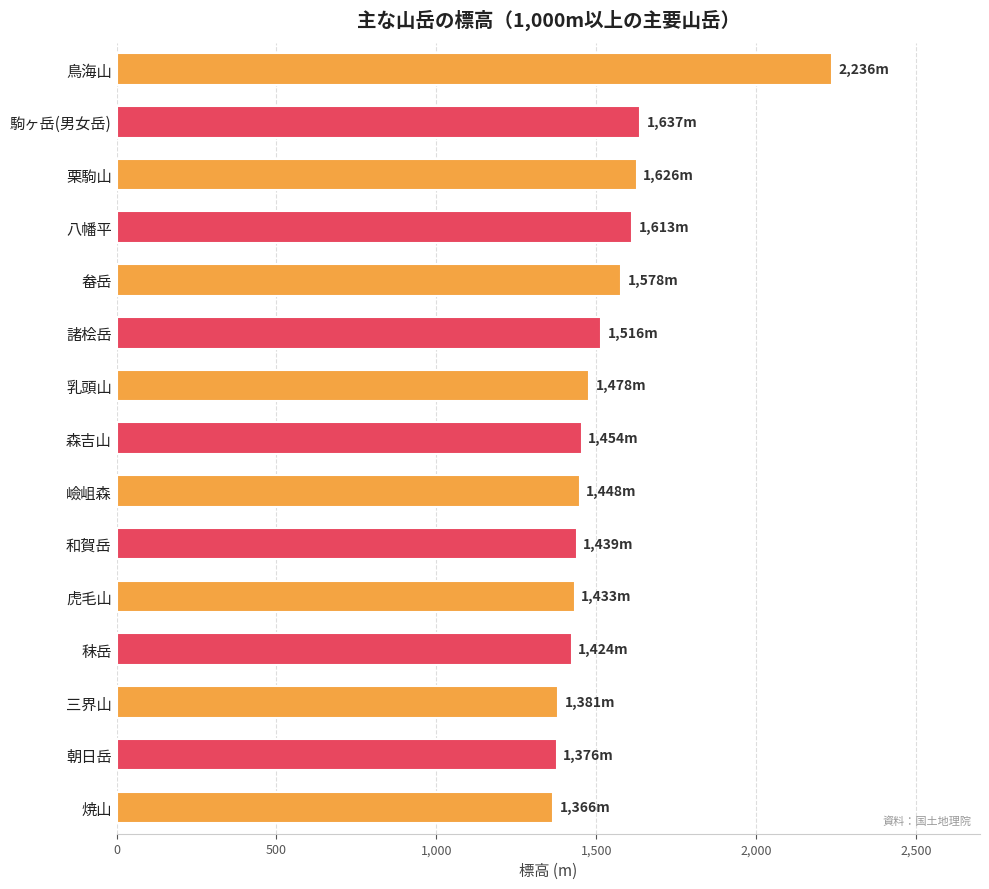

Between 秣岳 and 諸桧岳, which is larger?

諸桧岳